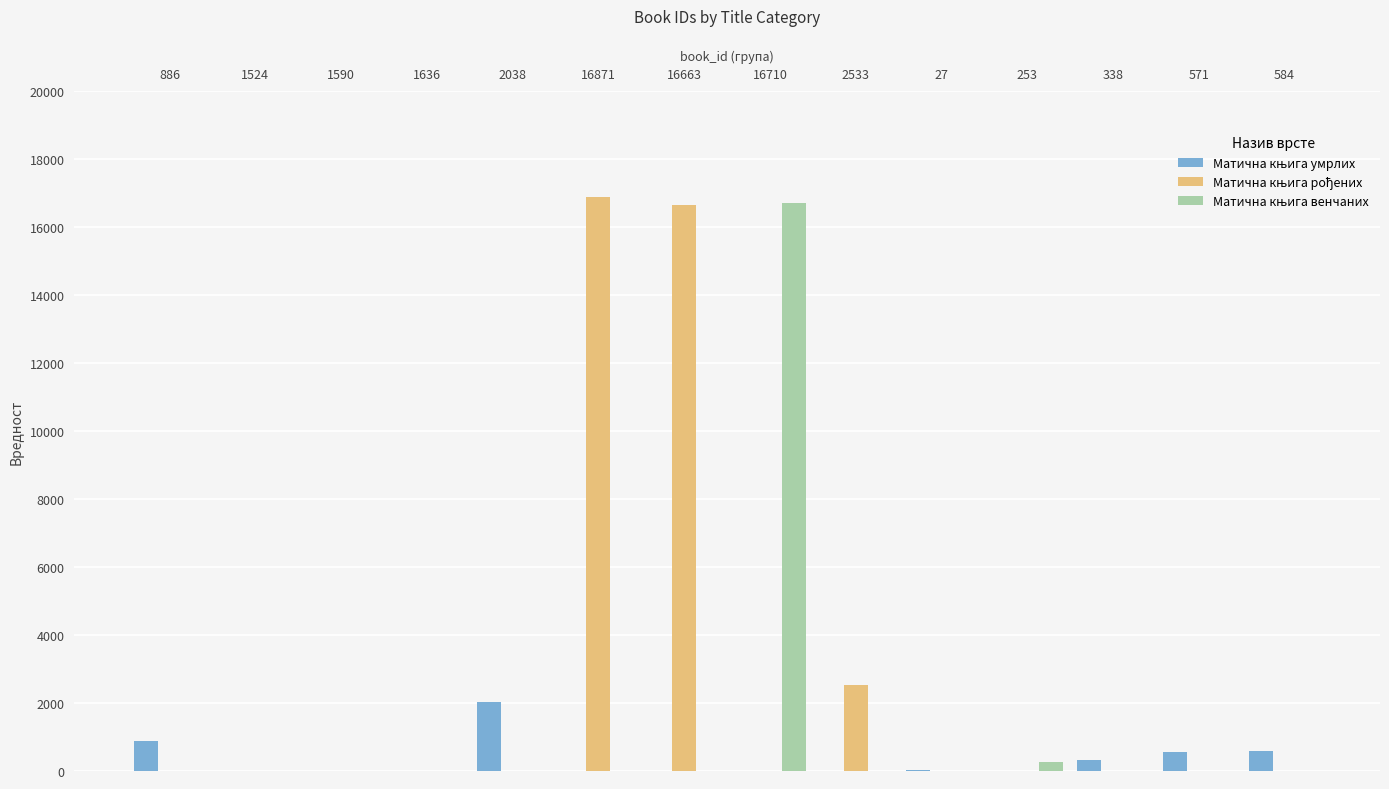

How many distinct data groups are displayed?

3